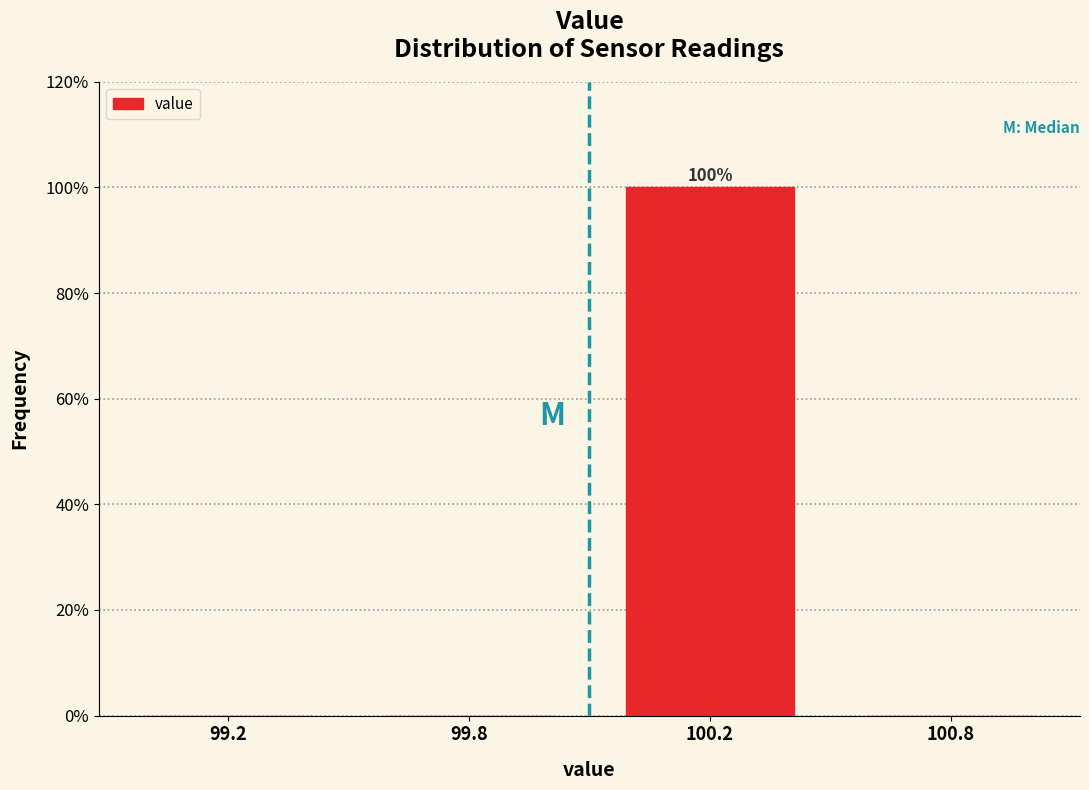

Reading left to right, list all the values displayed in this chart.

99.2=0	99.8=0	100.2=100	100.8=0